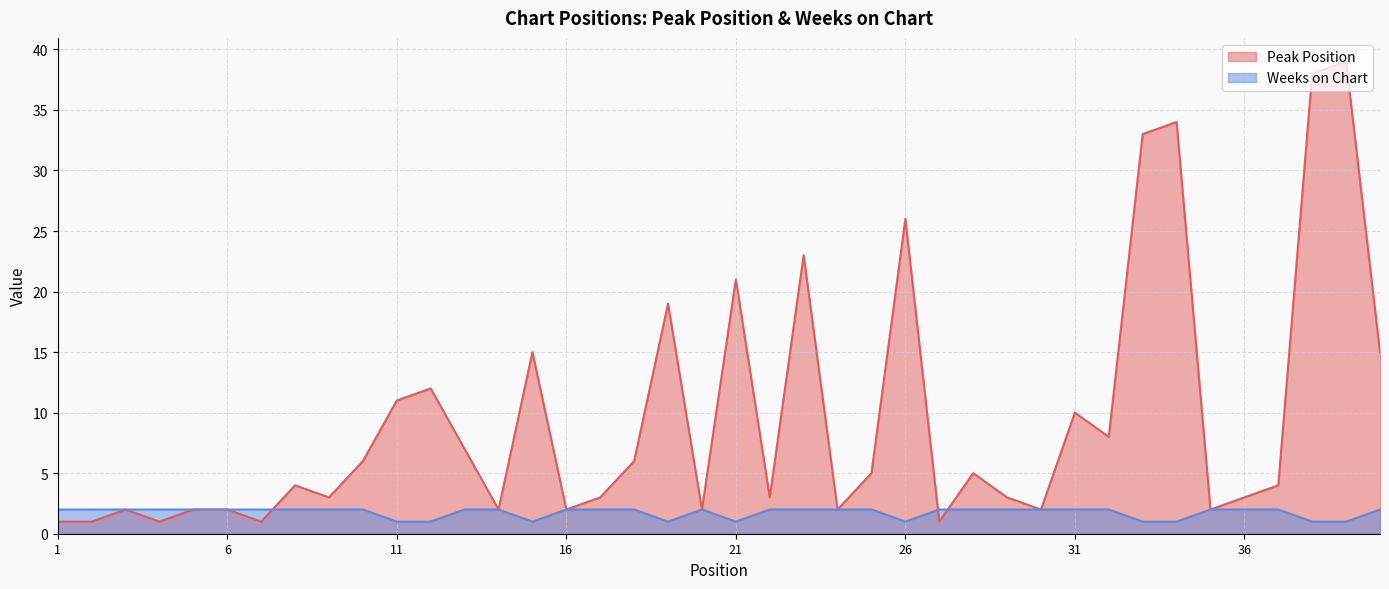

Which has a higher value, 12 or 23?

23